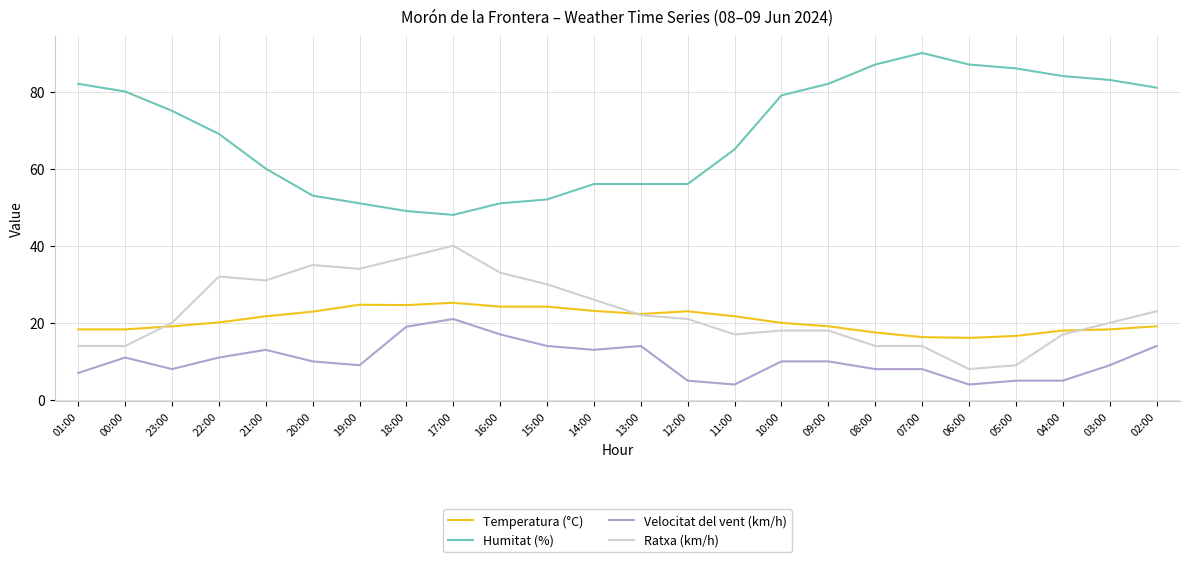

Rank the series by their maximum value, from lowest to highest.

Velocitat del vent (km/h), Temperatura (°C), Ratxa (km/h), Humitat (%)